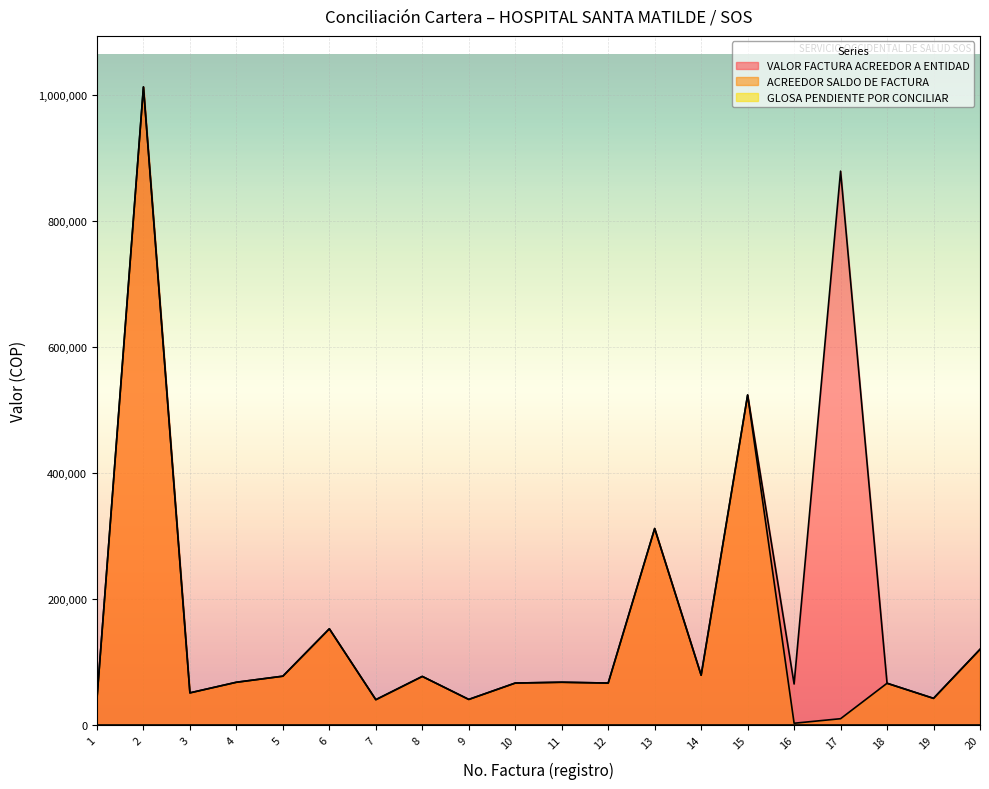

What is the minimum value for VALOR FACTURA ACREEDOR A ENTIDAD?

40400